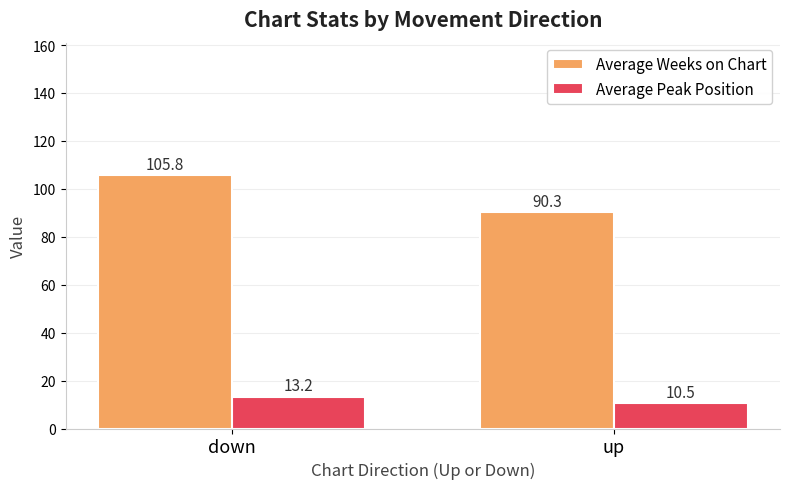

The value of Average Peak Position at down is 6.0. True or false?

False